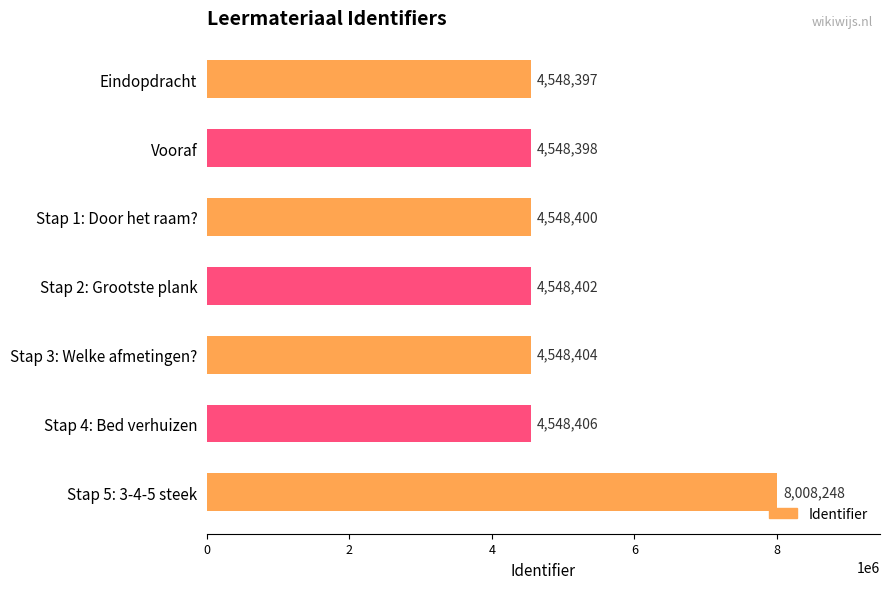

What is the change in value from Eindopdracht to Stap 4: Bed verhuizen?

+9